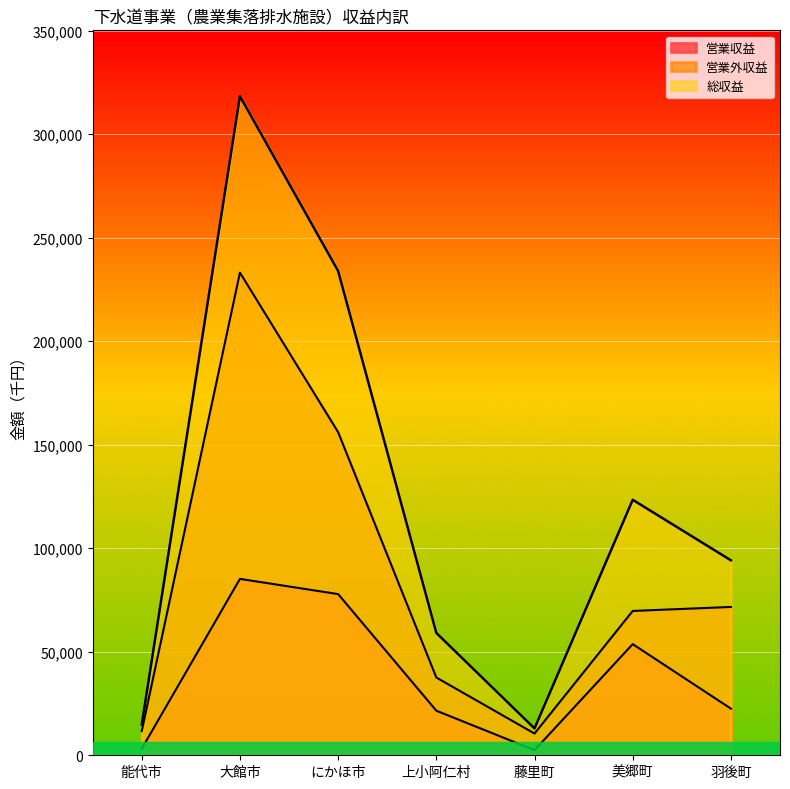

How many lines are shown in the chart?

3